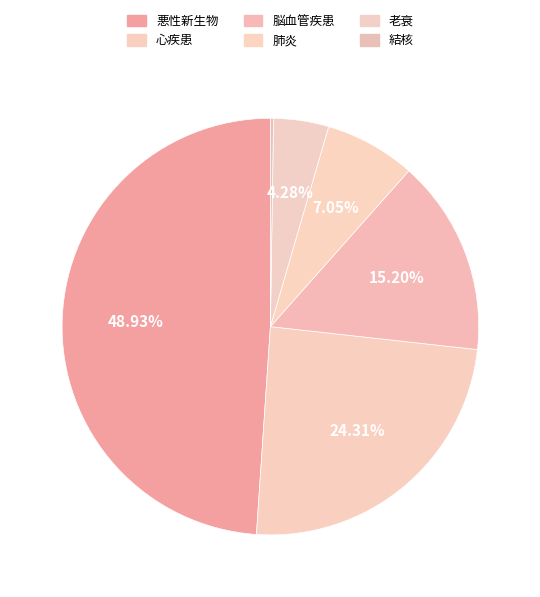

Between 肺炎 and 悪性新生物, which is larger?

悪性新生物